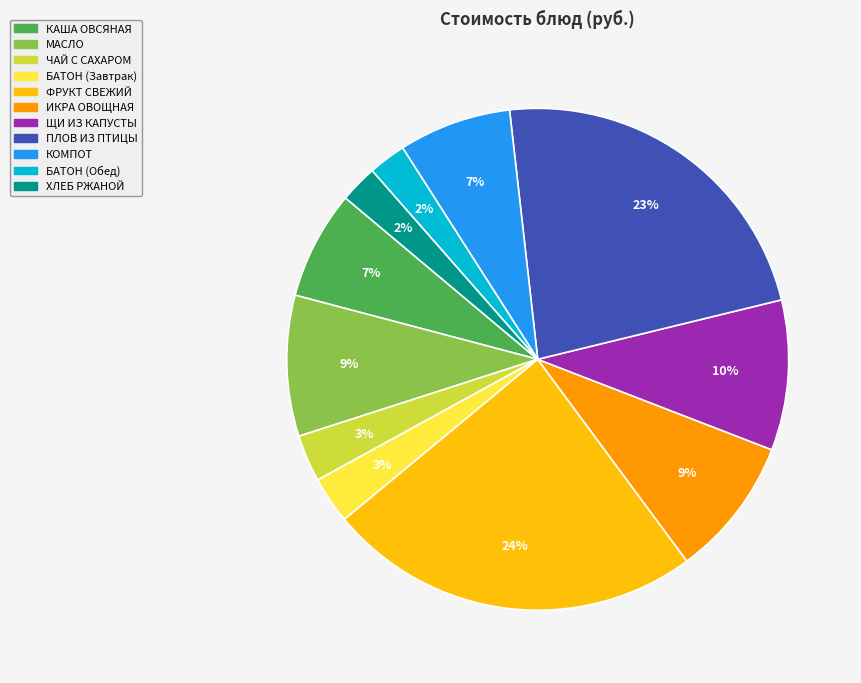

Do КАША ОВСЯНАЯ and МАСЛО together represent more than half of the pie?

No